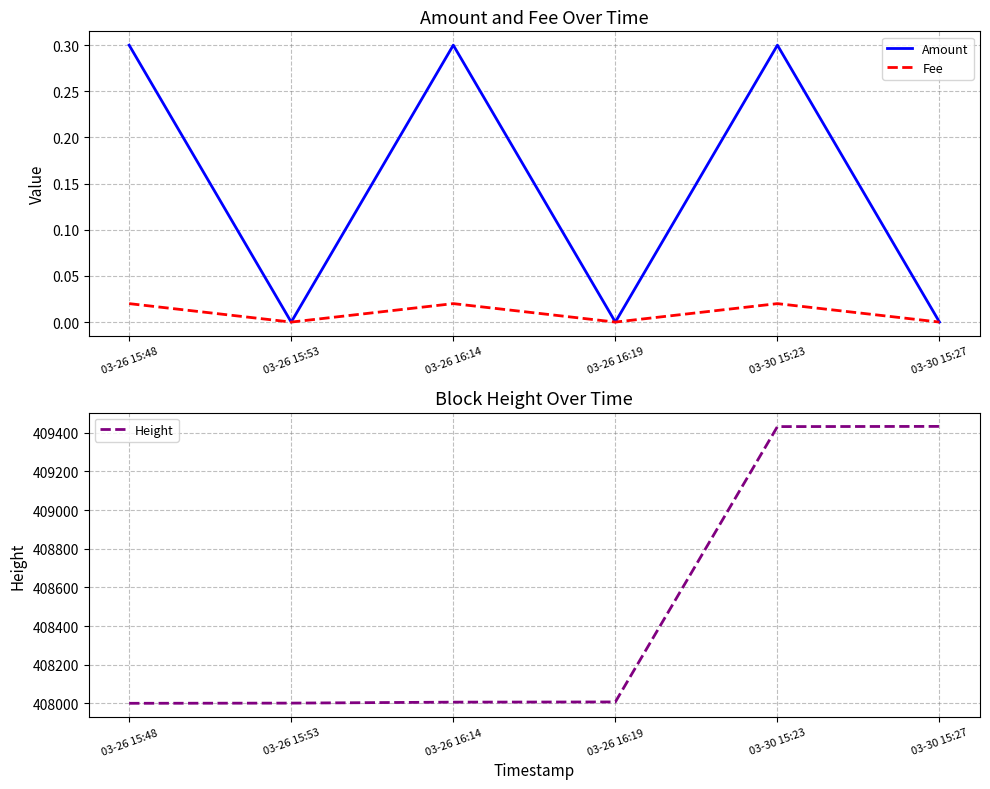

Where is the first local maximum for Amount?

03-26 16:14